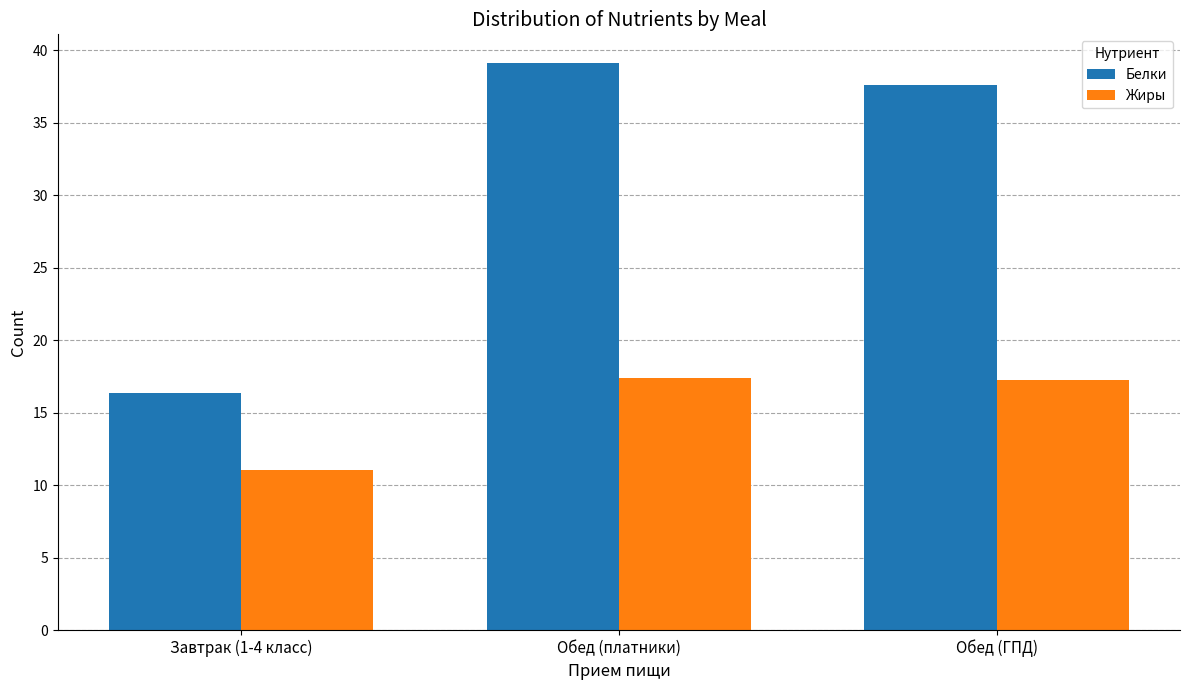

Between Завтрак (1-4 класс) and Обед (платники), which series saw the biggest shift?

Белки